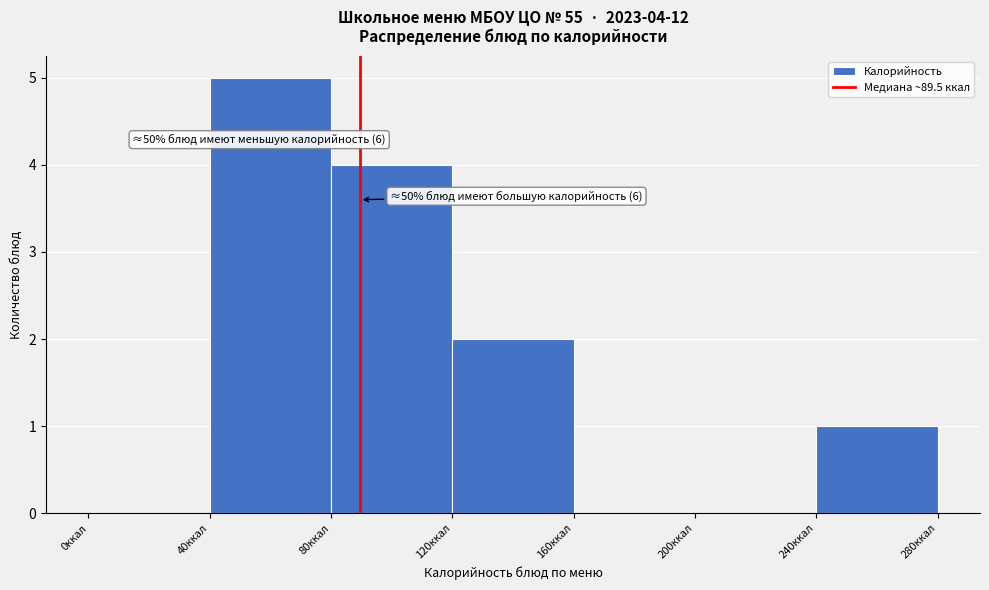

Which range on the x-axis has the tallest bar?

40 to 80